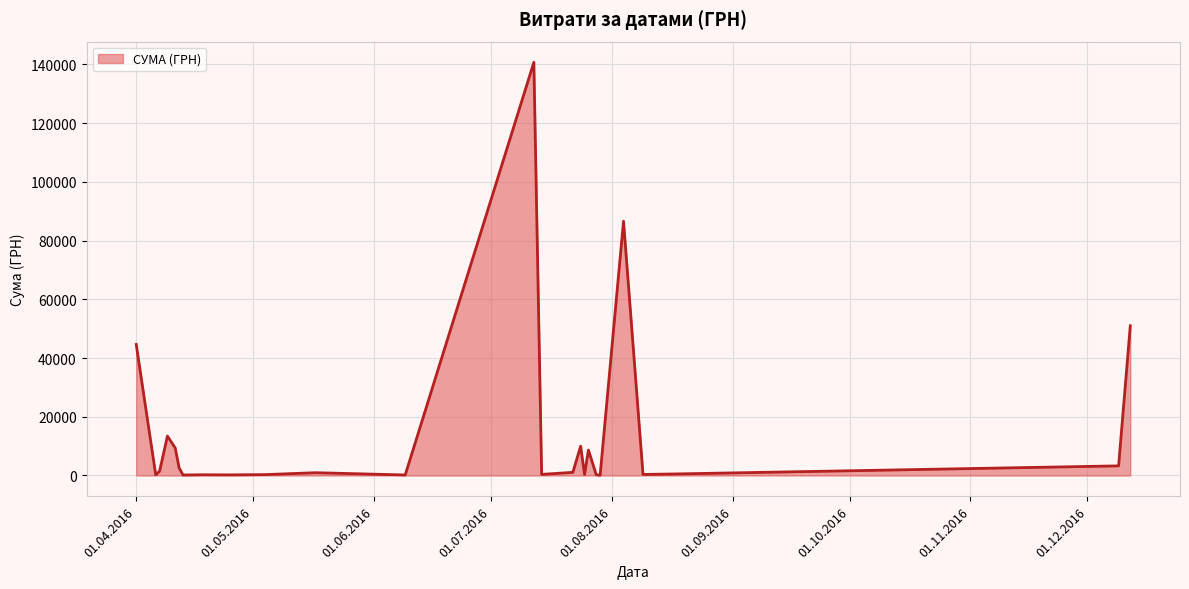

Does the chart display data point markers on the line(s)?

No